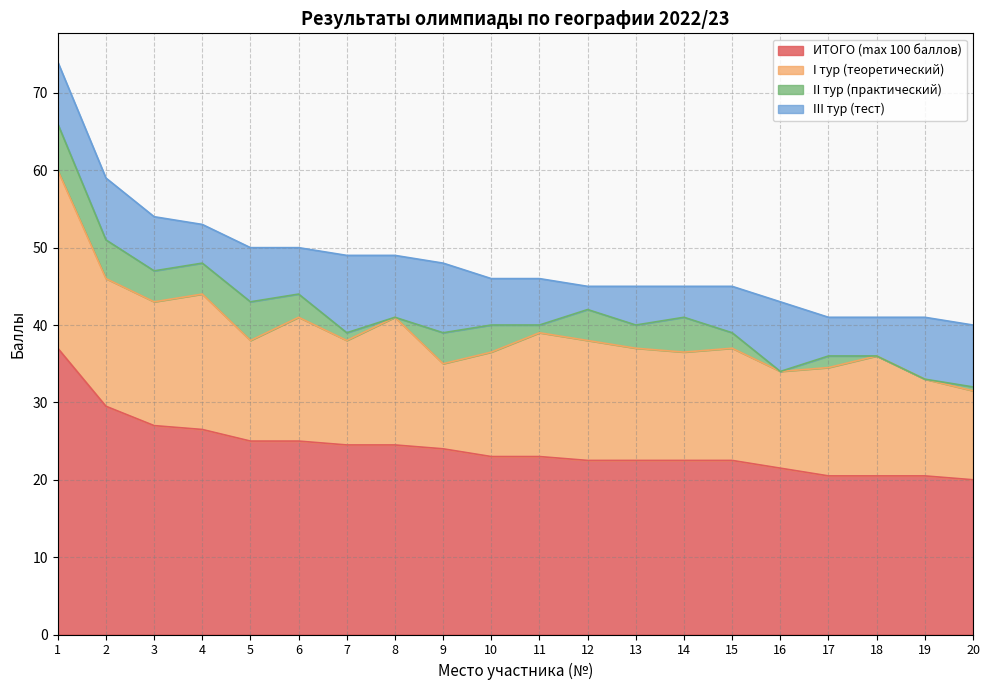

What are all the series names shown in the legend?

ИТОГО (max 100 баллов), I тур (теоретический), II тур (практический), III тур (тест)